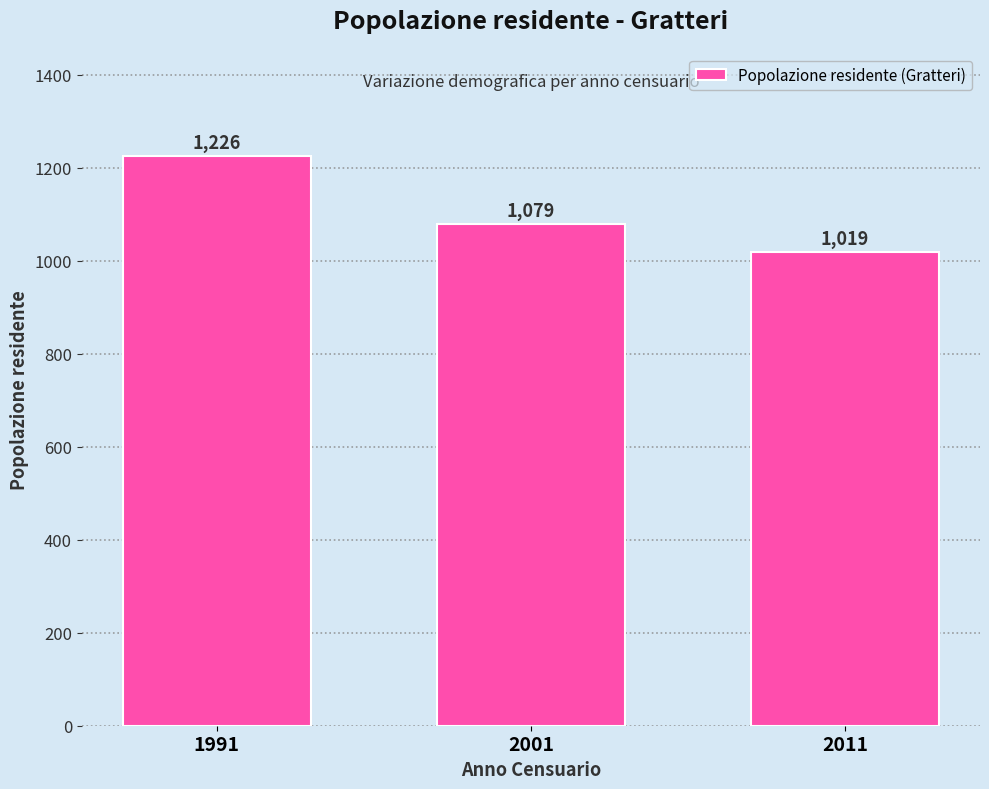

Reading right to left, extract all data points from this chart.

1019	1079	1226